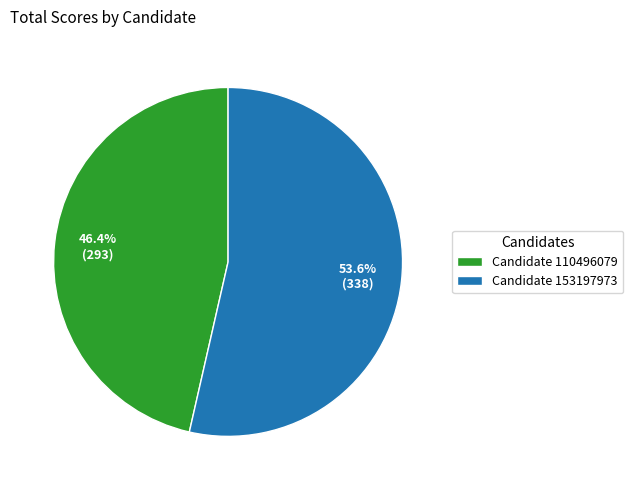

Which category has the biggest portion of the pie?

Candidate 153197973